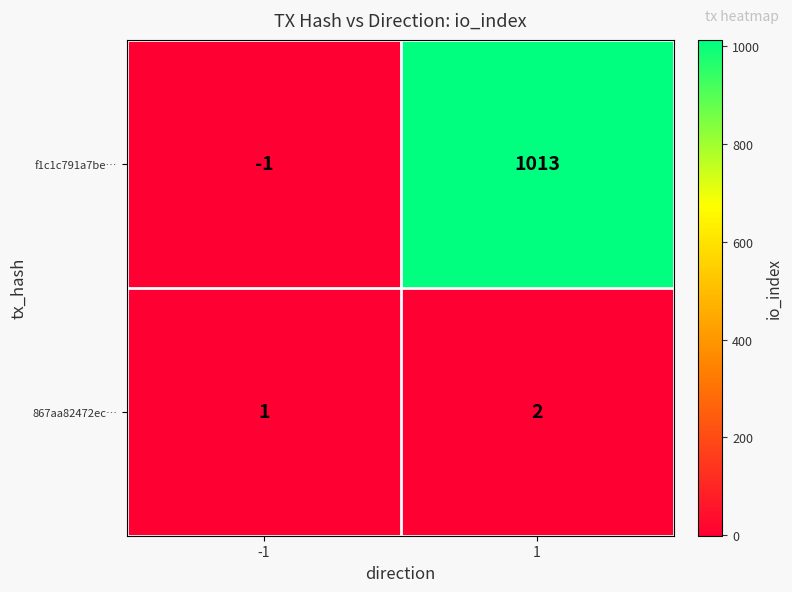

Reading left to right, list all the values displayed in this chart.

f1c1c791a7be…: -1=-1	1=1013
867aa82472ec…: -1=1	1=2